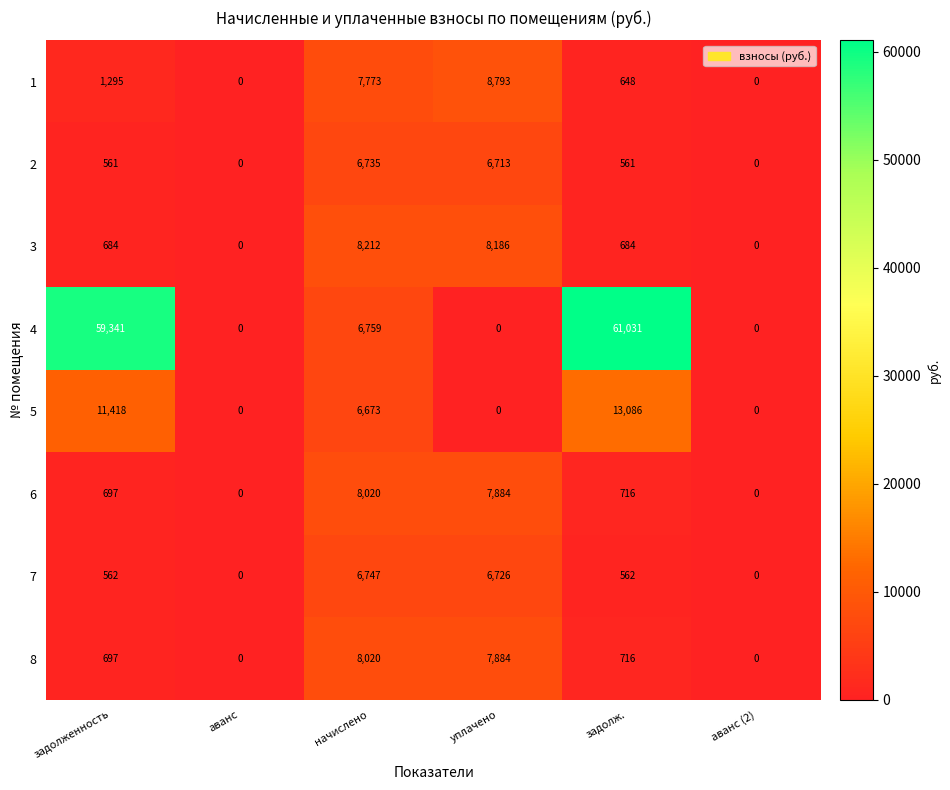

What is the difference between the second highest and second lowest values in the 7 series?

6726